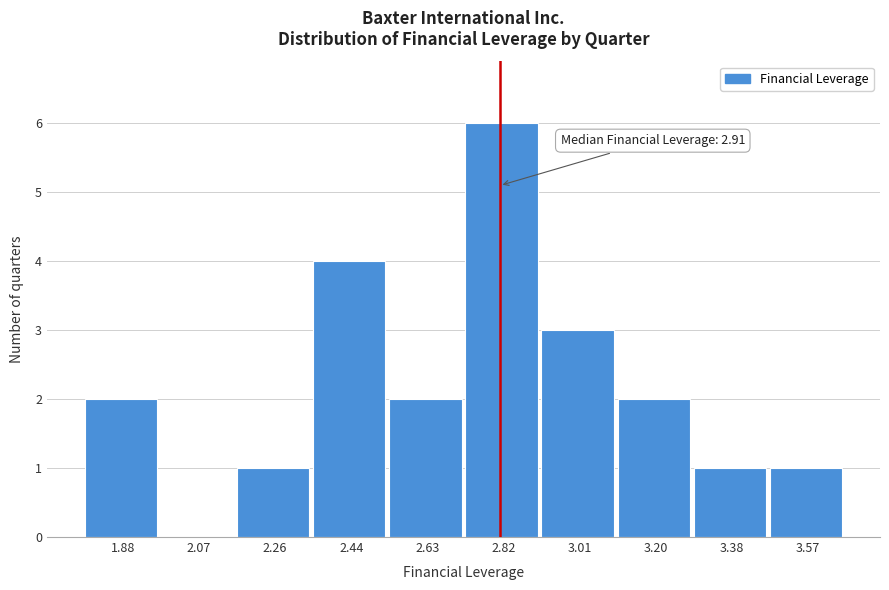

Reading left to right, what are all the values shown in this chart?

1.88=2	2.07=0	2.26=1	2.44=4	2.63=2	2.82=6	3.01=3	3.20=2	3.38=1	3.57=1